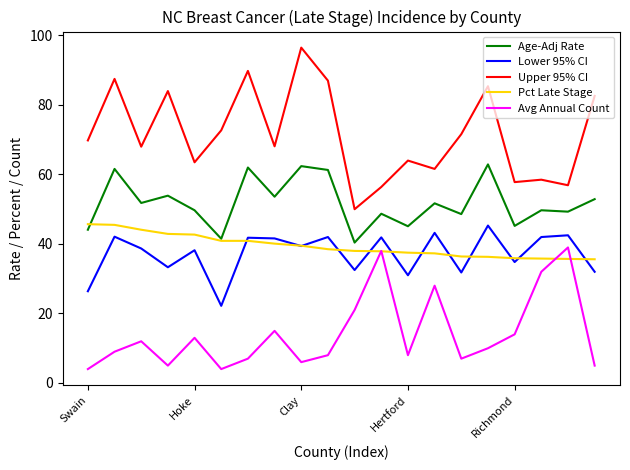

How many lines are shown in the chart?

5